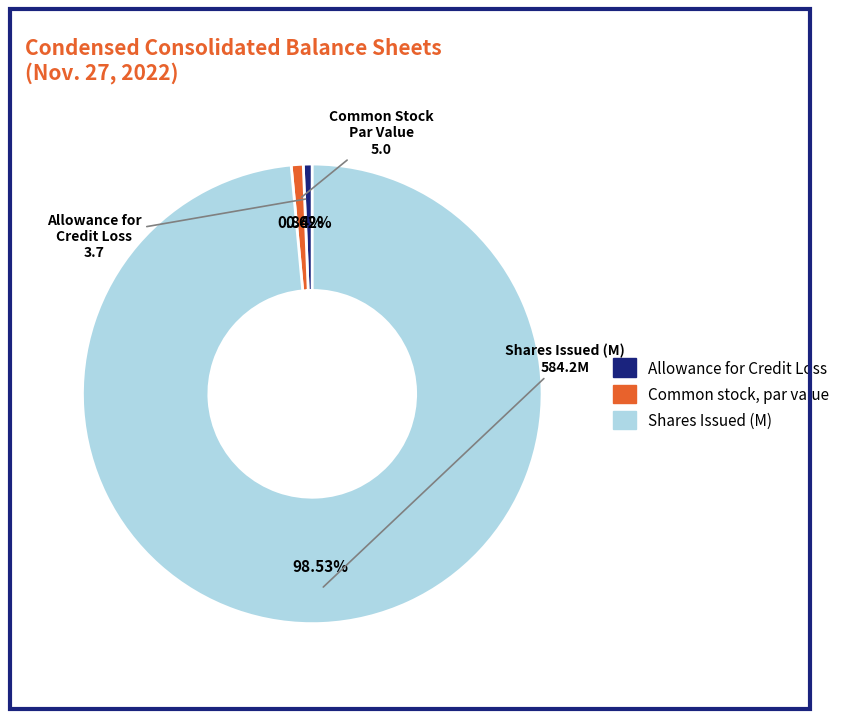

Is there any slice that represents more than half of the pie?

Yes